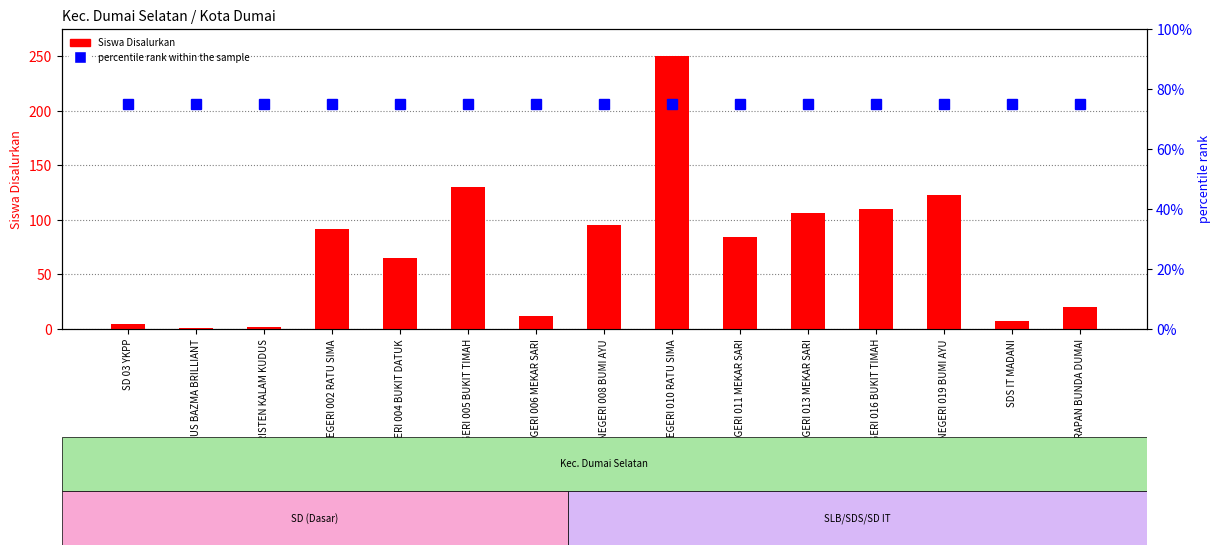

What is the sum of all Siswa Disalurkan values?

1102